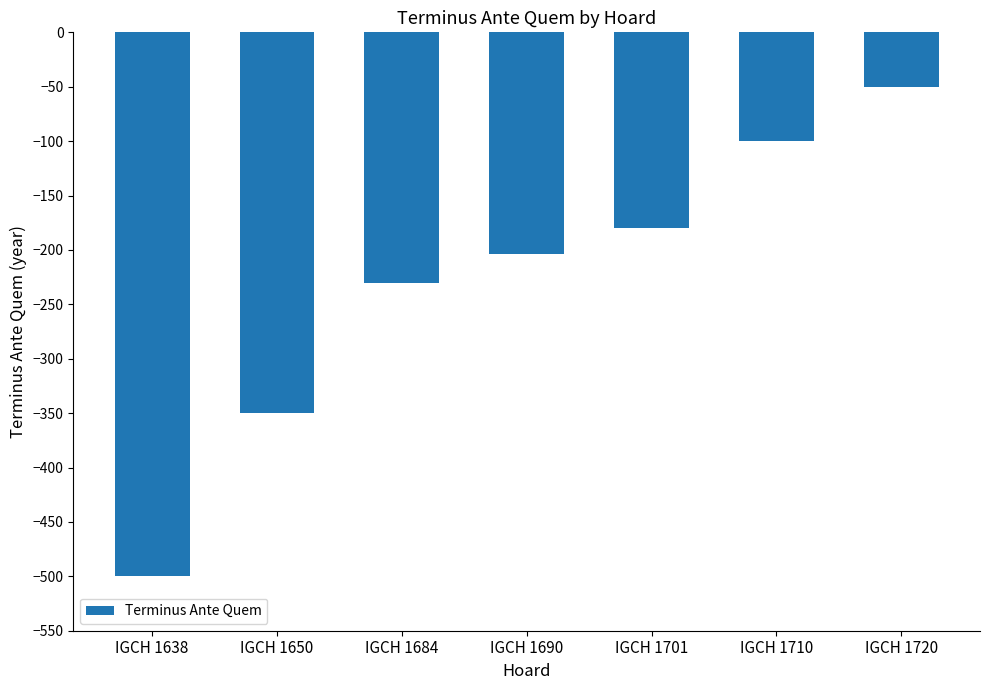

Reading left to right, list all the values displayed in this chart.

IGCH 1638=-500	IGCH 1650=-350	IGCH 1684=-230	IGCH 1690=-204	IGCH 1701=-180	IGCH 1710=-100	IGCH 1720=-50